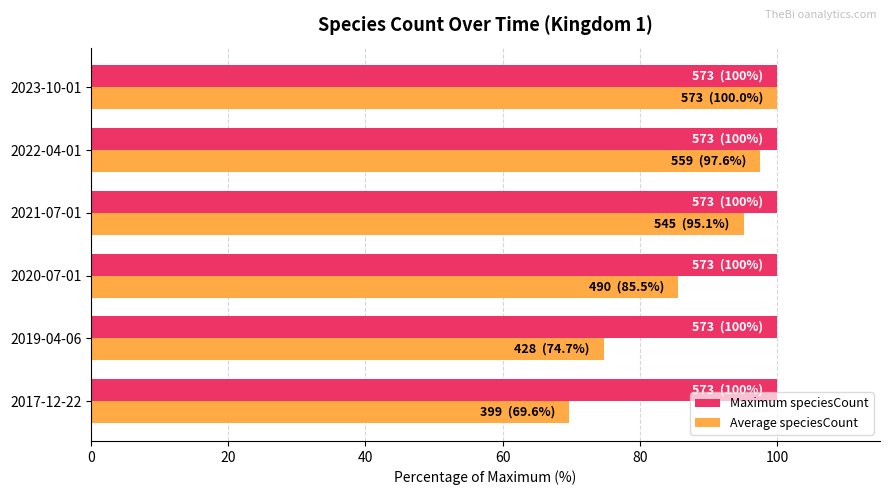

Is it true that Maximum speciesCount equals 100.0 at 2017-12-22?

True